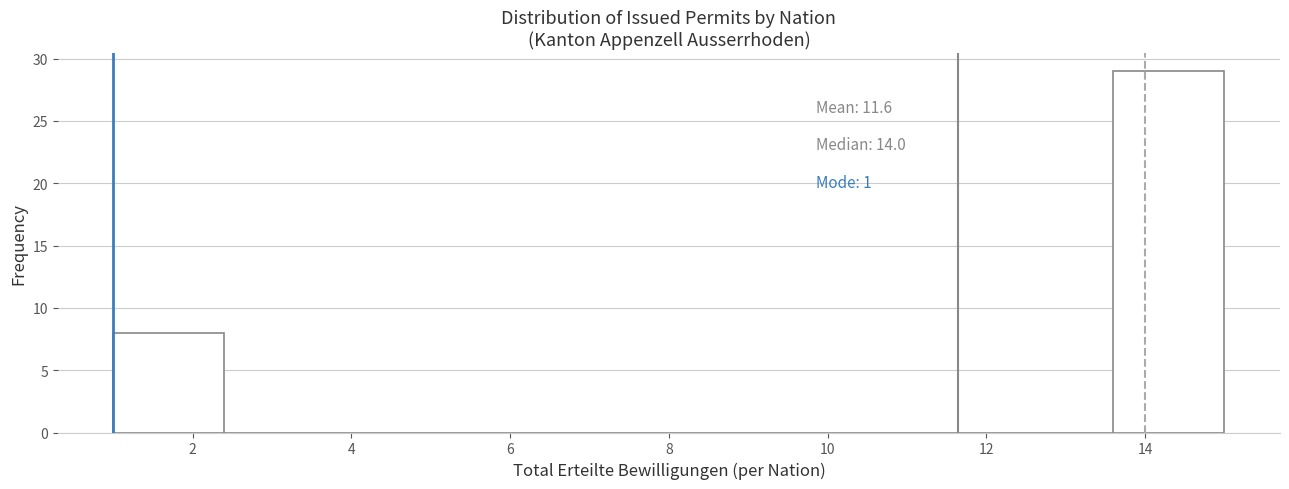

Over which range of the x-axis is the bar tallest?

13.6 to 15.0